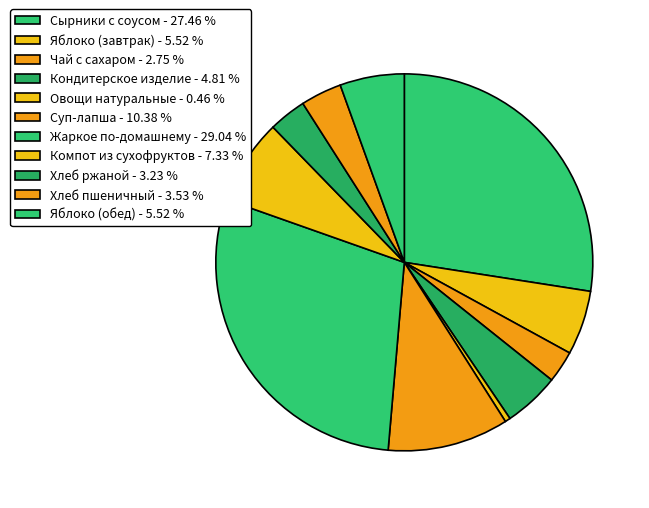

What is the largest slice in the pie chart?

Жаркое по-домашнему